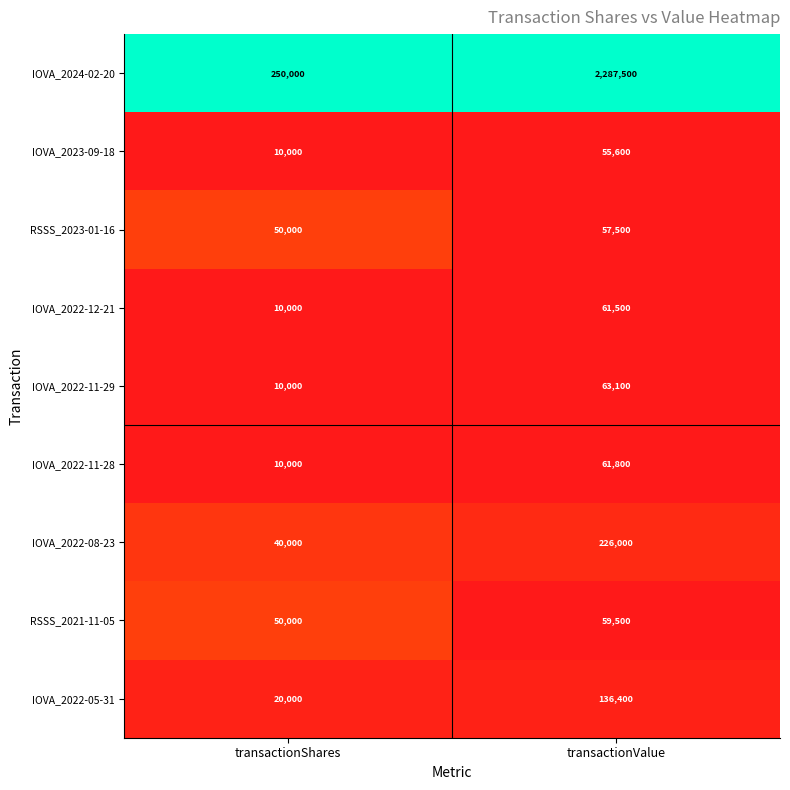

At transactionValue, list the series in order from largest to smallest.

IOVA_2024-02-20, IOVA_2022-08-23, IOVA_2022-05-31, IOVA_2022-11-29, IOVA_2022-11-28, IOVA_2022-12-21, RSSS_2021-11-05, RSSS_2023-01-16, IOVA_2023-09-18